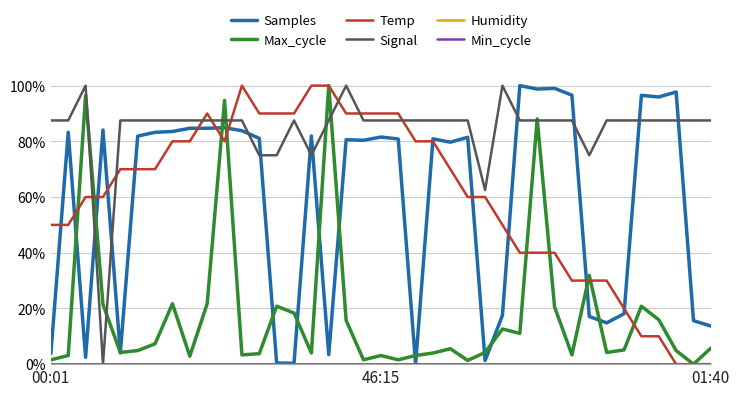

Does the chart display data point markers on the line(s)?

No